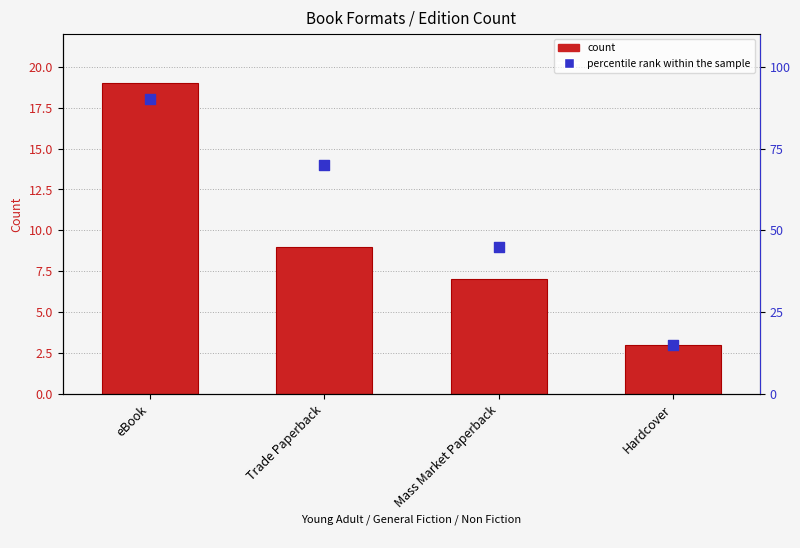

Which series has the widest spread of Y values?

percentile rank within the sample